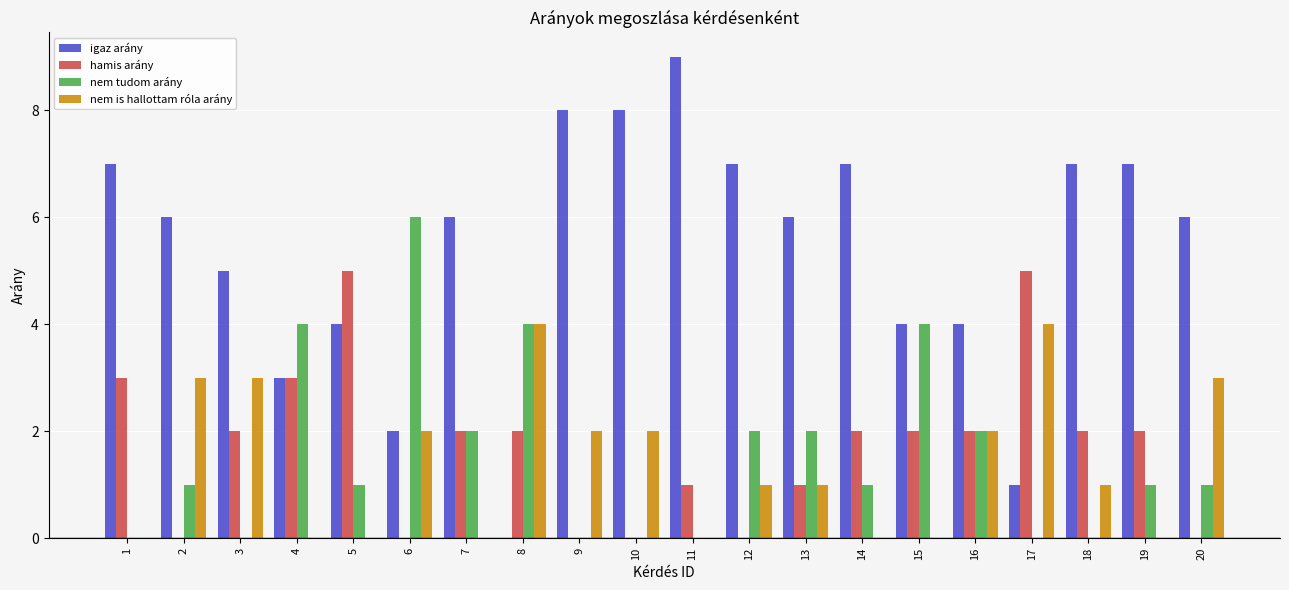

Which series changed the most between 3 and 20?

hamis arány